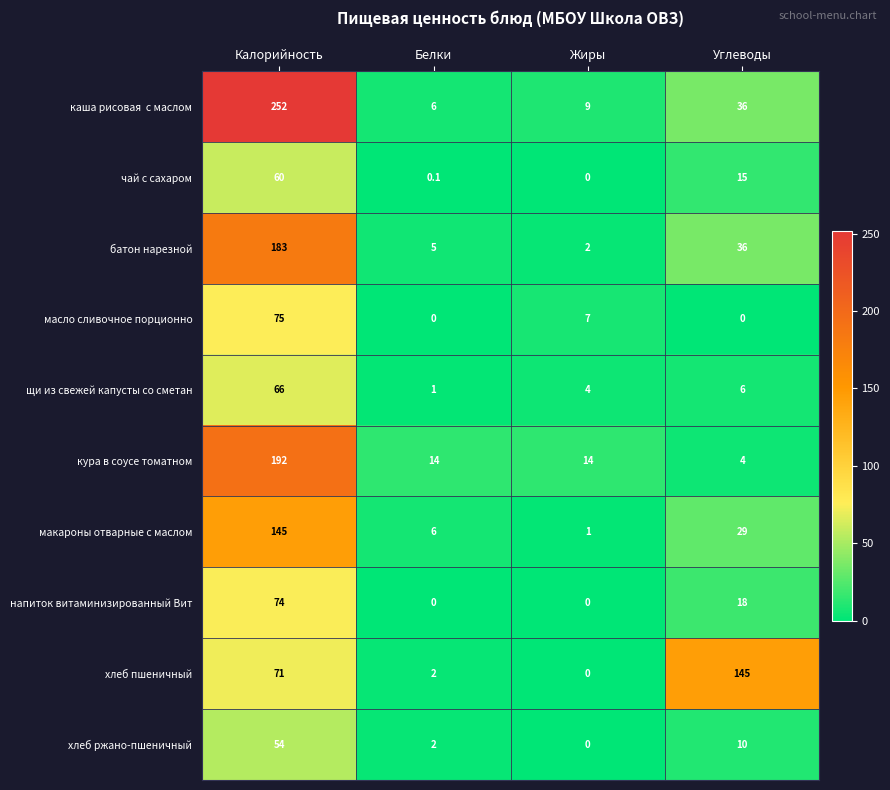

What is the spread (max minus min) of values at Калорийность?

198.0